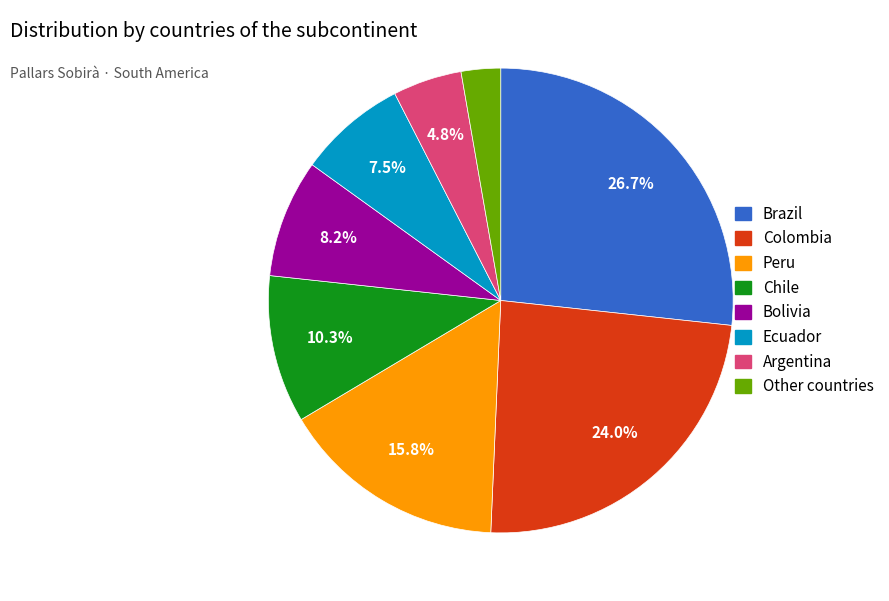

True or false: Peru accounts for 16% of the total.

True